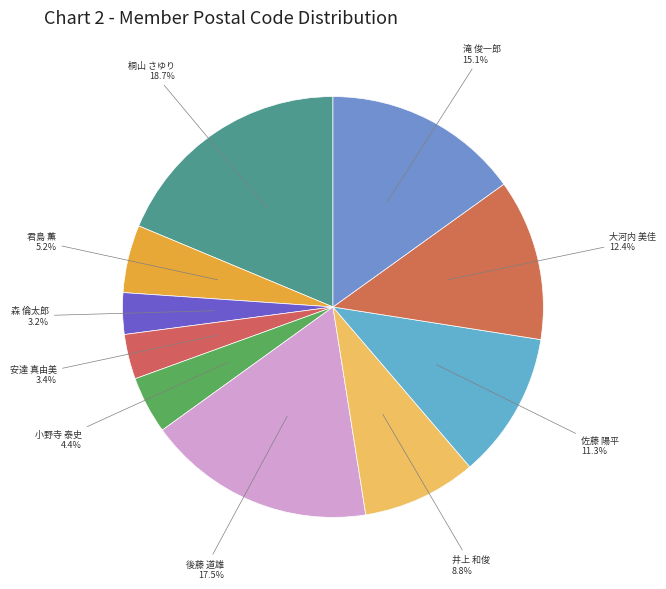

How many segments does this pie chart have?

10